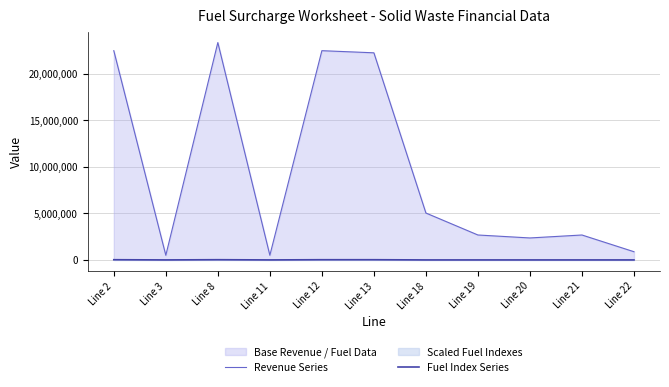

True or false: Revenue Series and Fuel Index Series intersect in this chart.

False